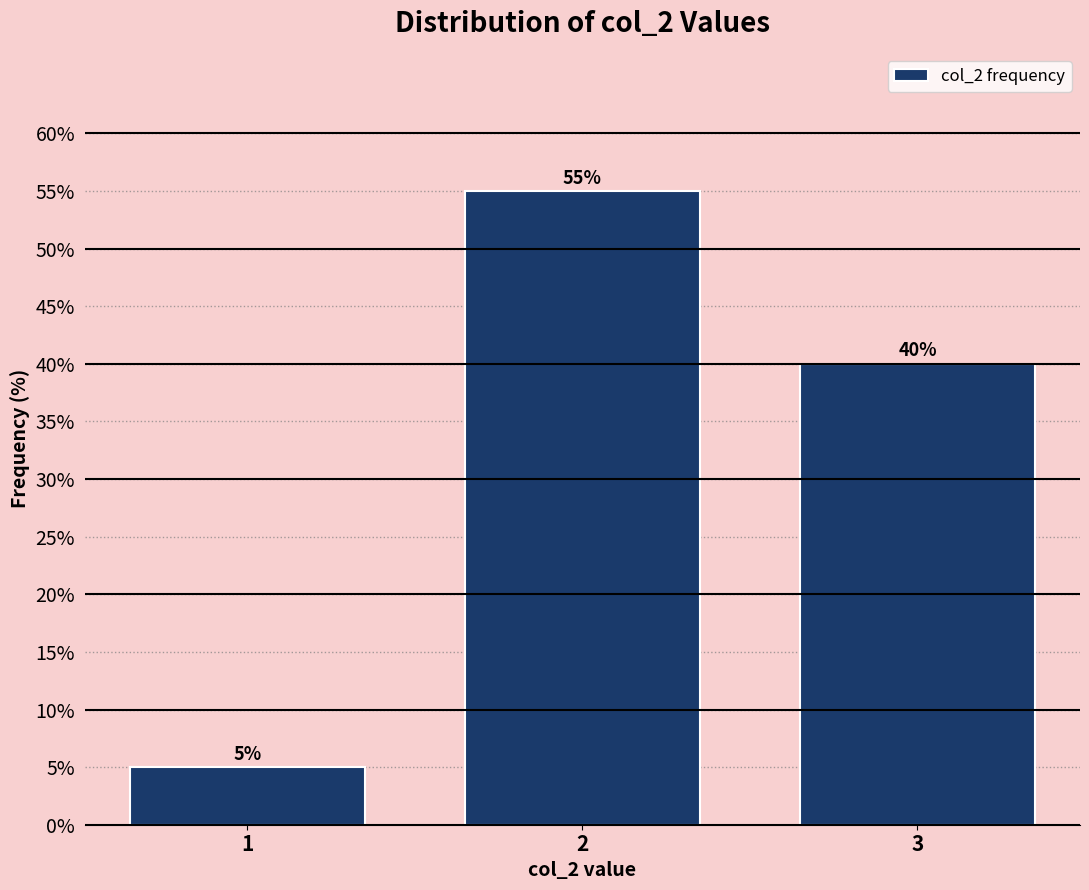

Reading right to left, list all the values displayed in this chart.

40.0	55.0	5.0